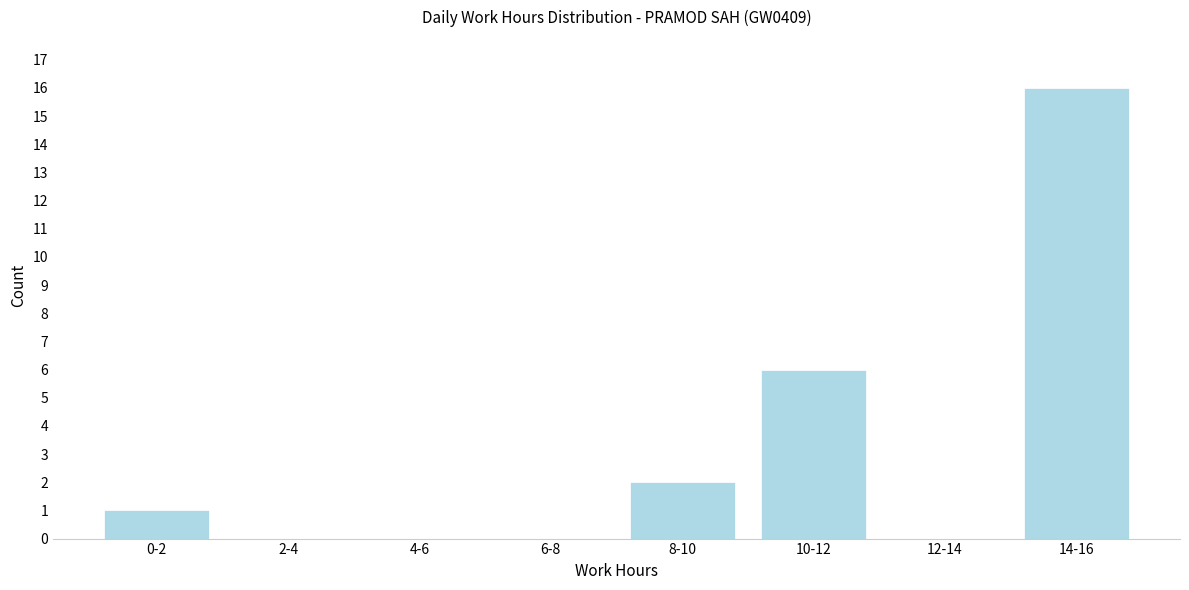

Reading left to right, list all the values displayed in this chart.

0-2=1	2-4=0	4-6=0	6-8=0	8-10=2	10-12=6	12-14=0	14-16=16